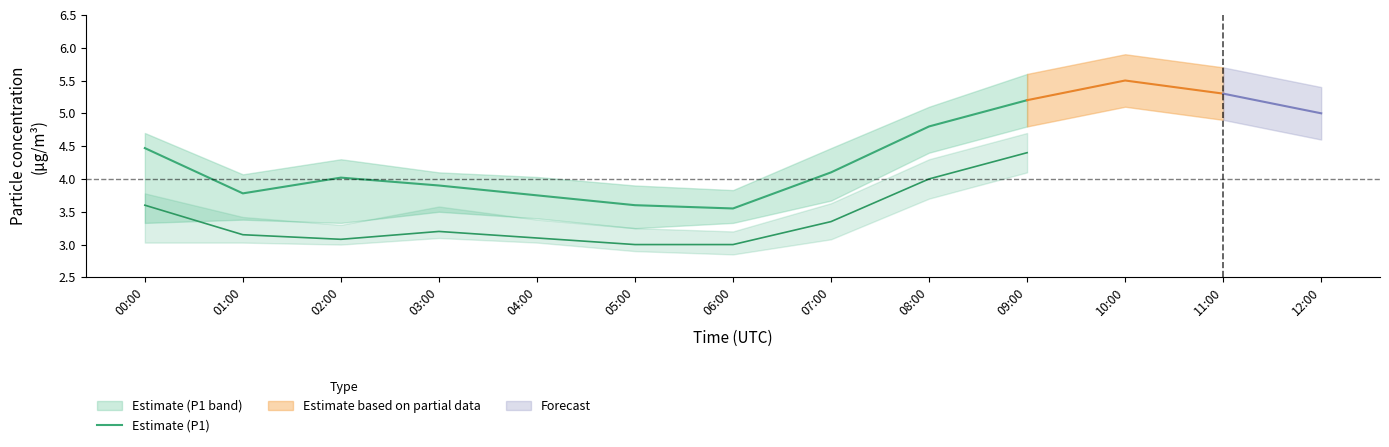

The chart shows a value of 0.8 at 01:00. True or false?

False